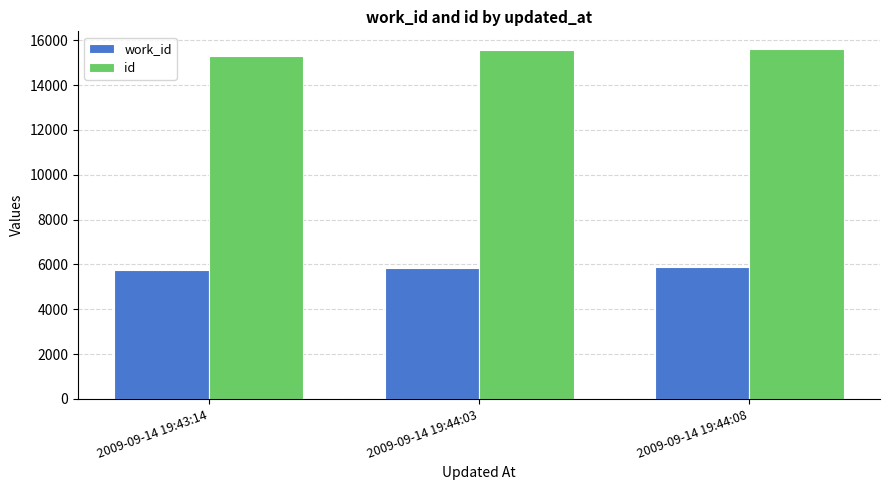

What is the value of the work_id bar at the 1st from the left?

5734